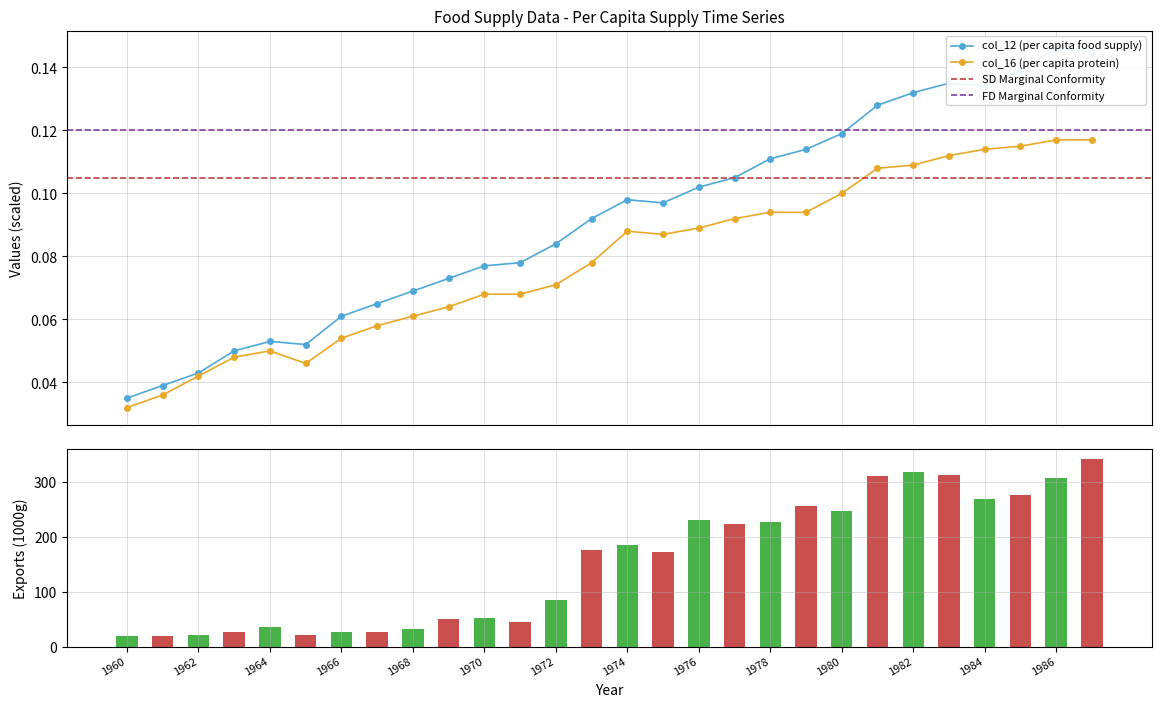

Which category has the highest value across all series?

1986